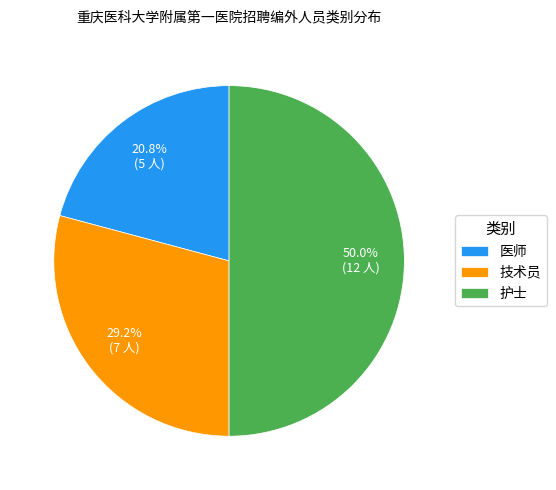

How many slices are in this pie chart?

3